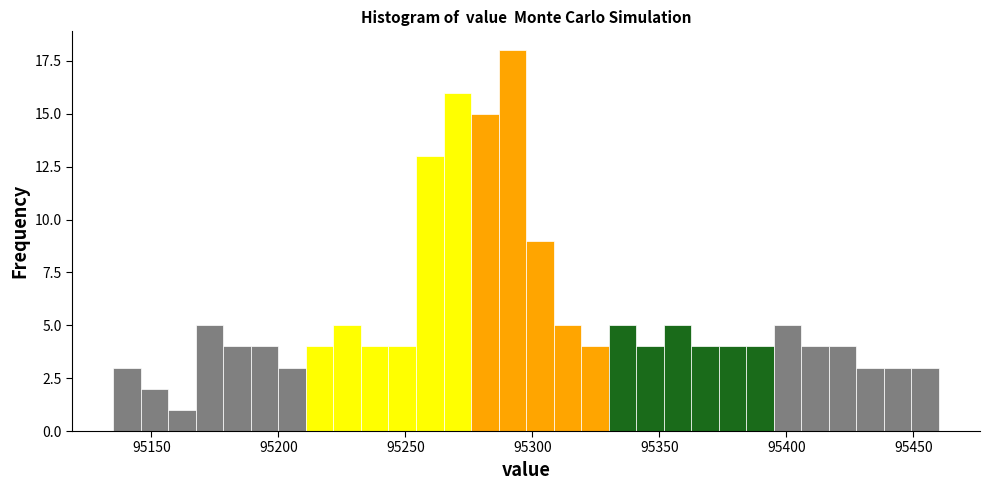

Read against the x-axis, roughly where is the centre of the tallest bar?

95290